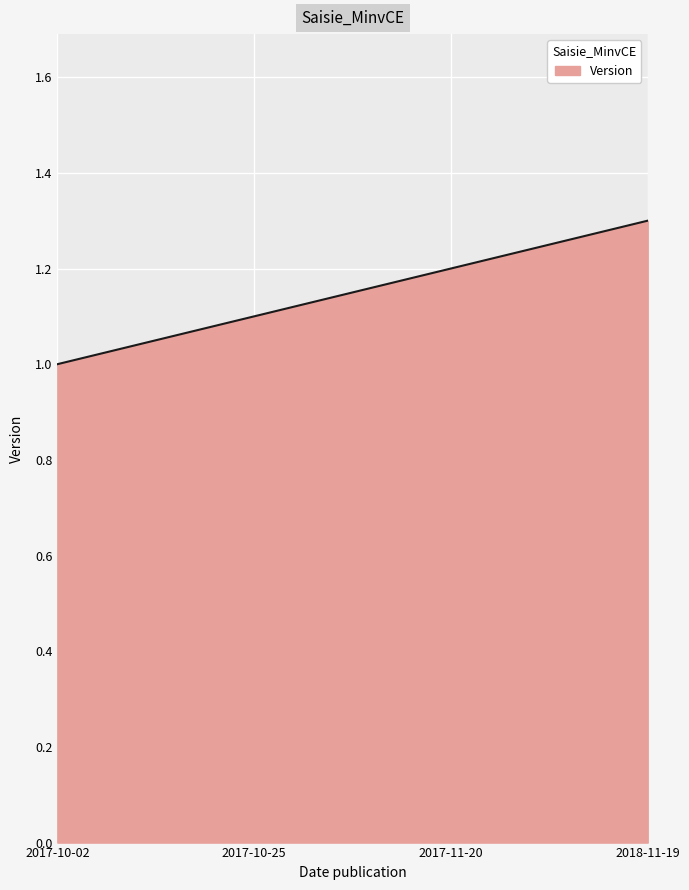

Rank the categories by value from highest to lowest.

2018-11-19, 2017-11-20, 2017-10-25, 2017-10-02